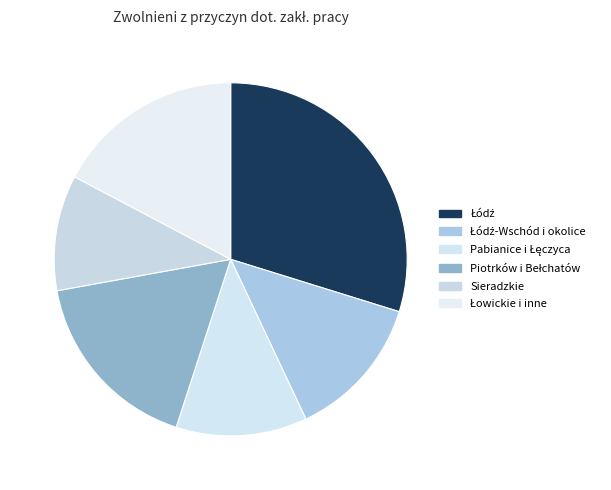

How many slices are in this pie chart?

6